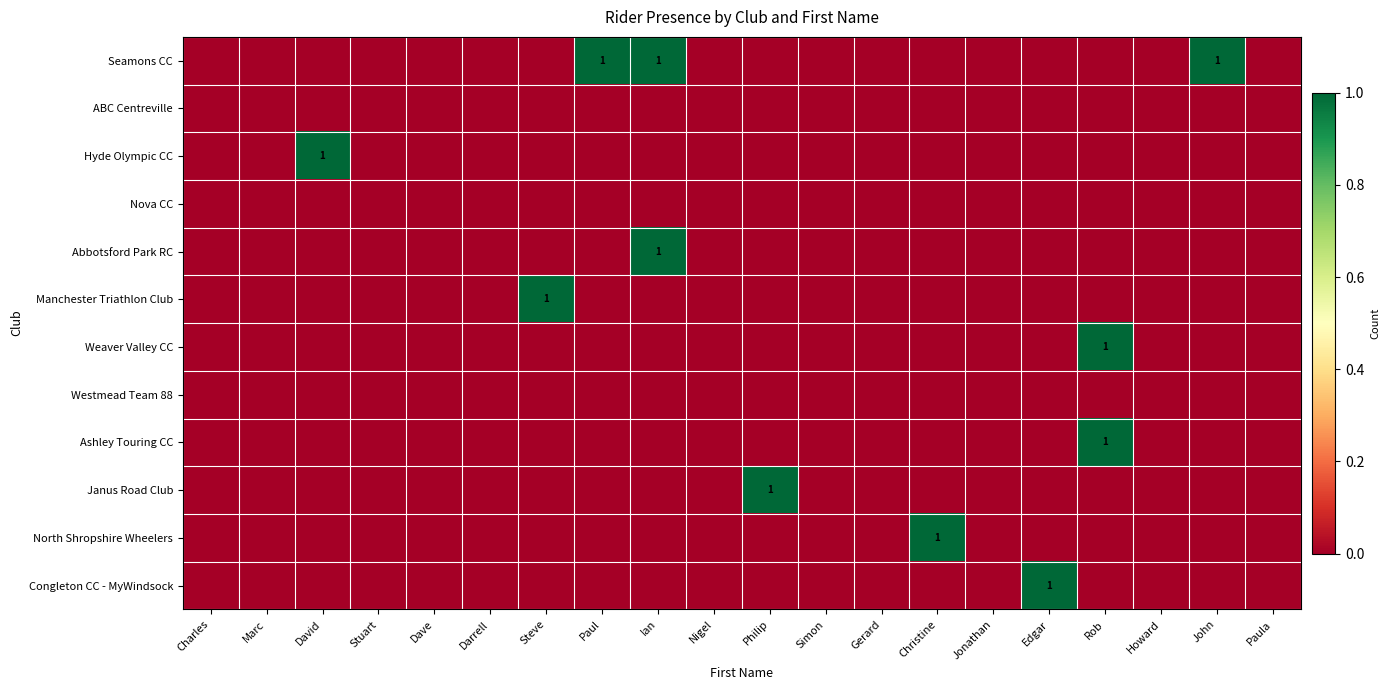

What is the greatest value displayed?

1